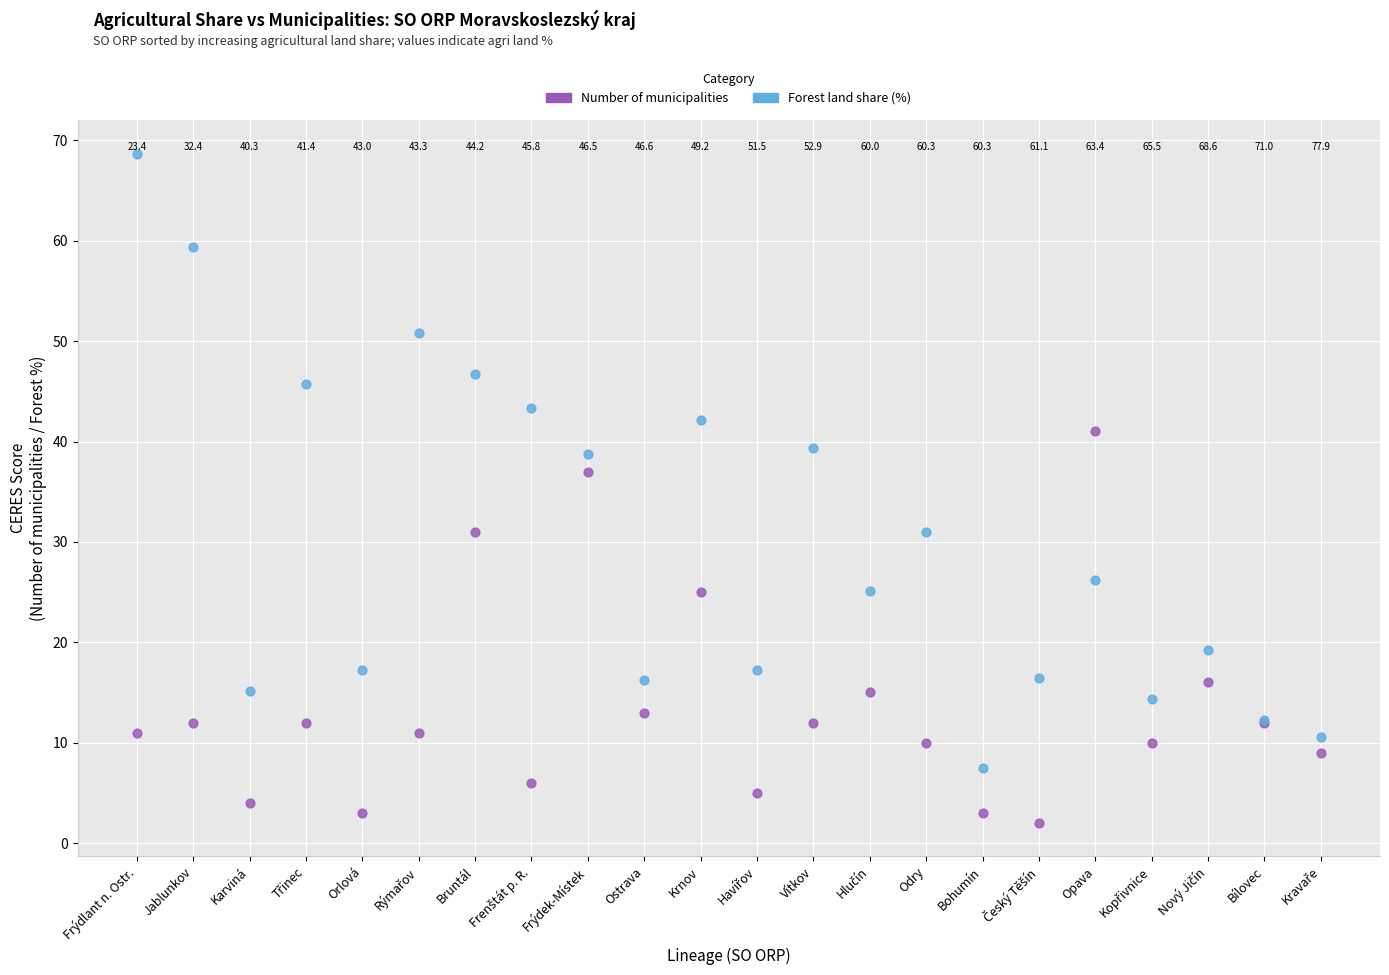

Which series reaches the minimum Y coordinate?

Number of municipalities